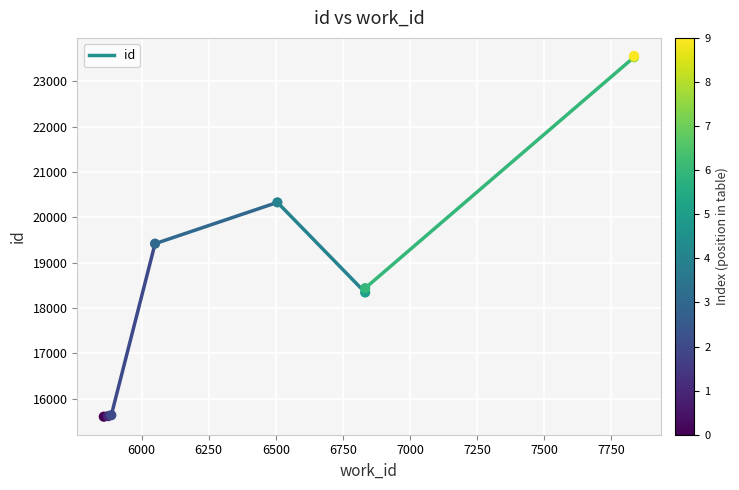

What Y value in the scatter plot is closest to 19583?

19421